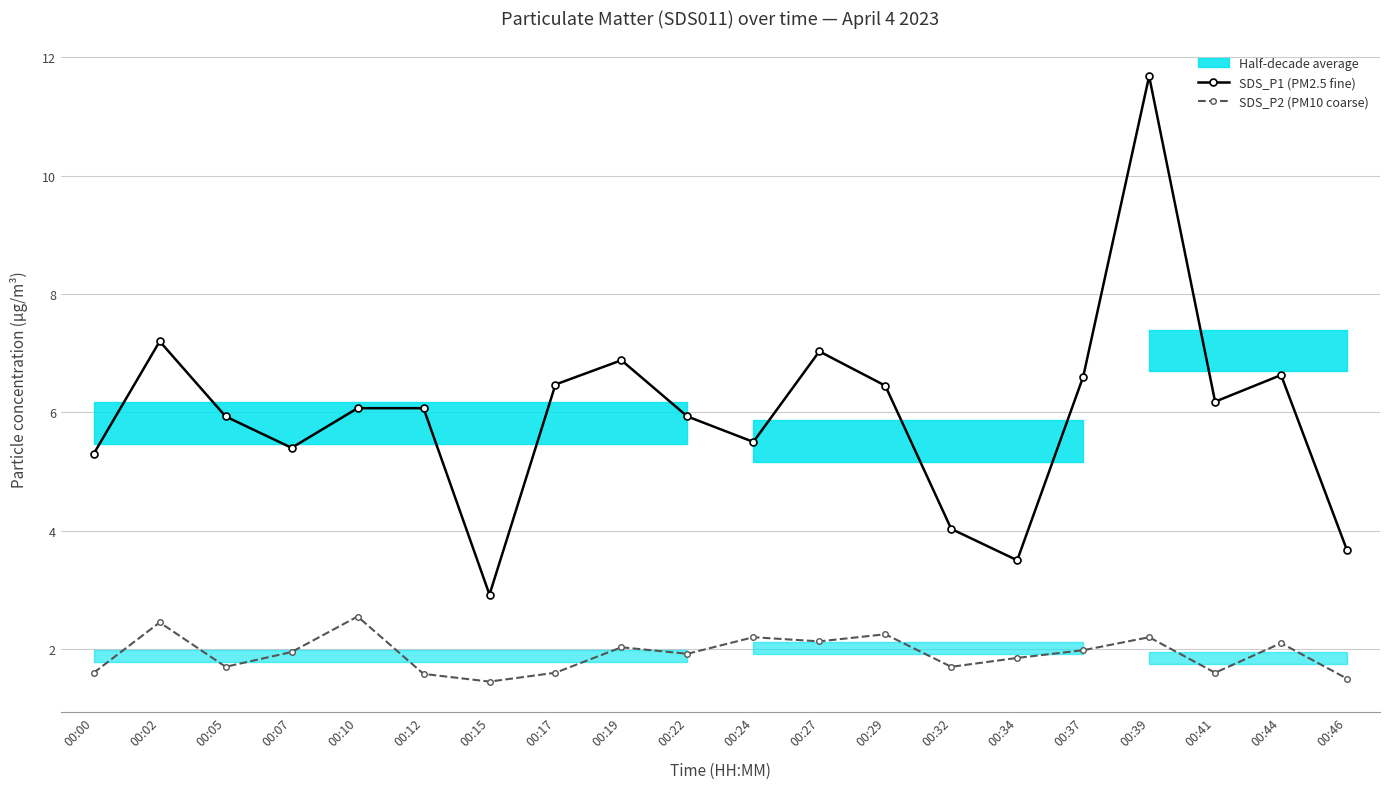

What is the sum of the SDS_P2 (PM10 coarse) values at 00:02 and 00:24?

4.7